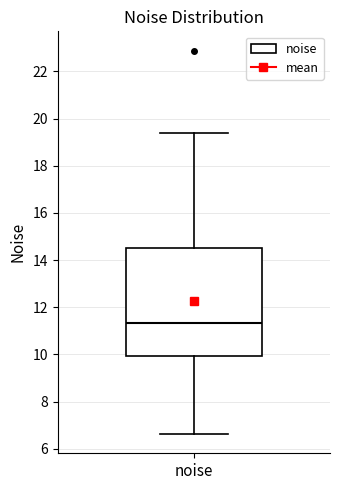

Read this box plot against the y-axis: the position of the median line, the range covered by the box, and the ends of both whiskers. The values are not printed on the chart, so give them approximately, as read against the axis.

median 11.4, box 10.0 to 14.6, whiskers 6.6 to 19.4